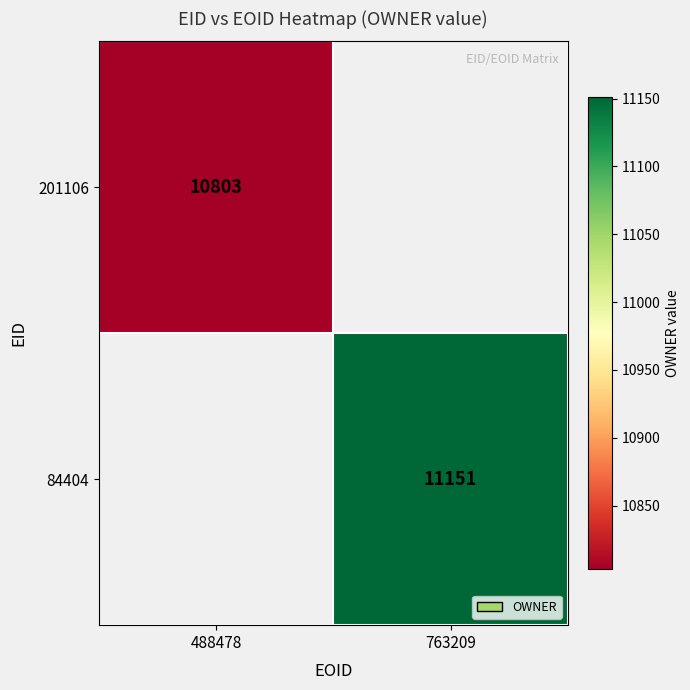

Count the number of categories in the chart.

2